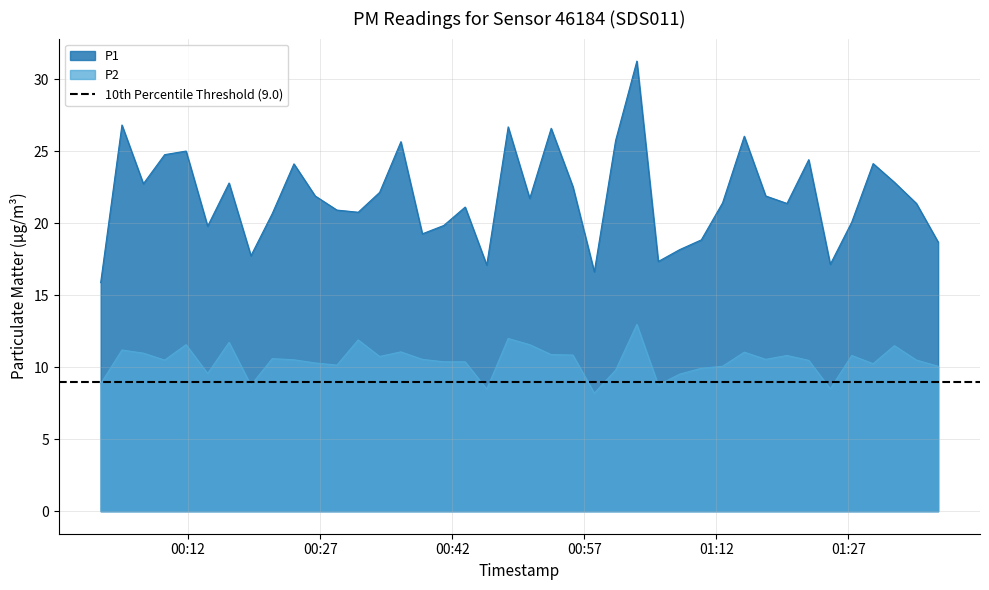

At which category is the sum across all series the highest?

2024-01-10T01:02:58